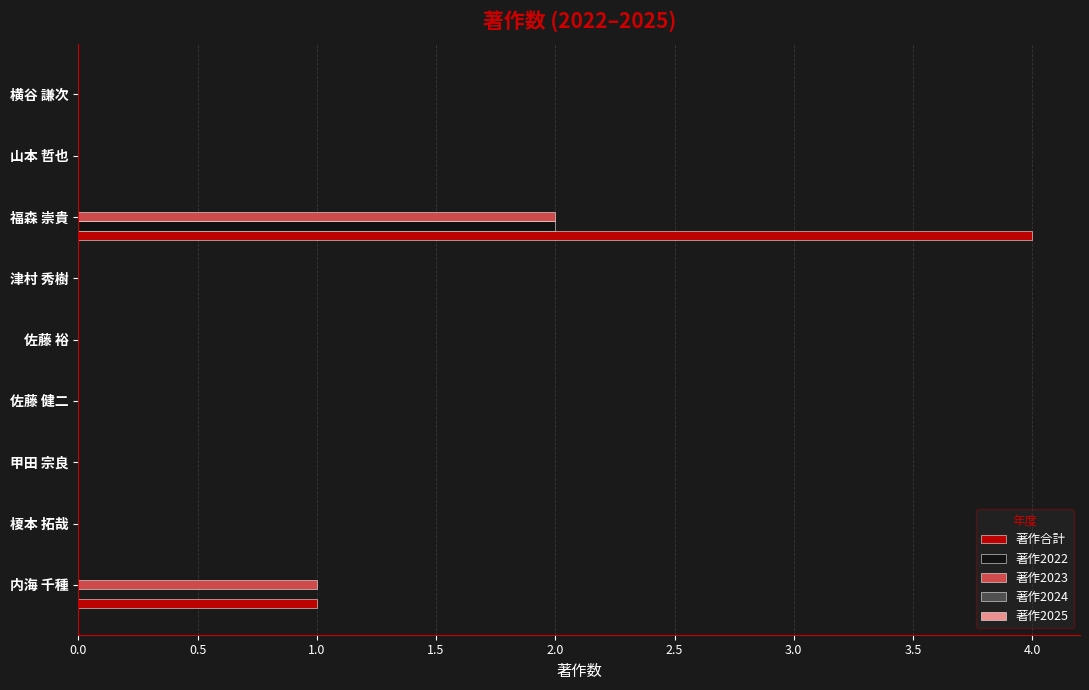

The value of 著作2023 at 榎本 拓哉 is 0. True or false?

True